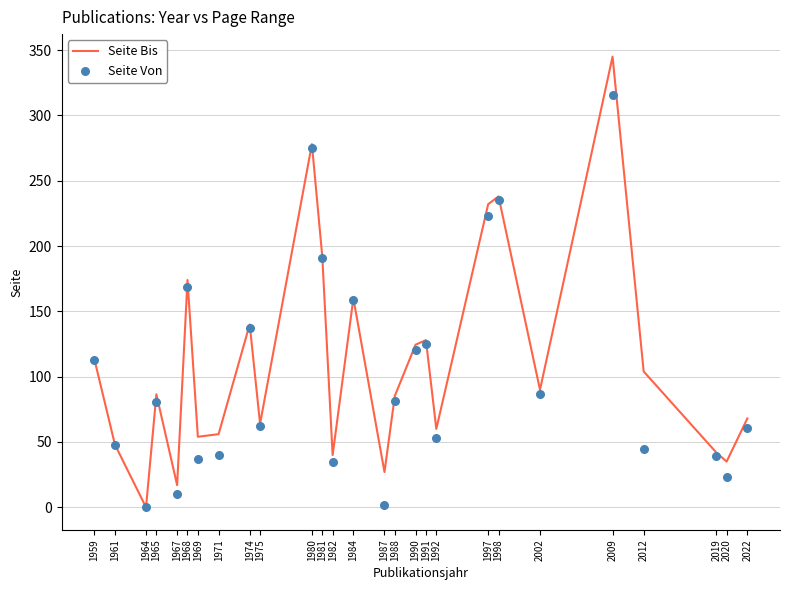

Which series contains the lowest Y value?

Seite Bis